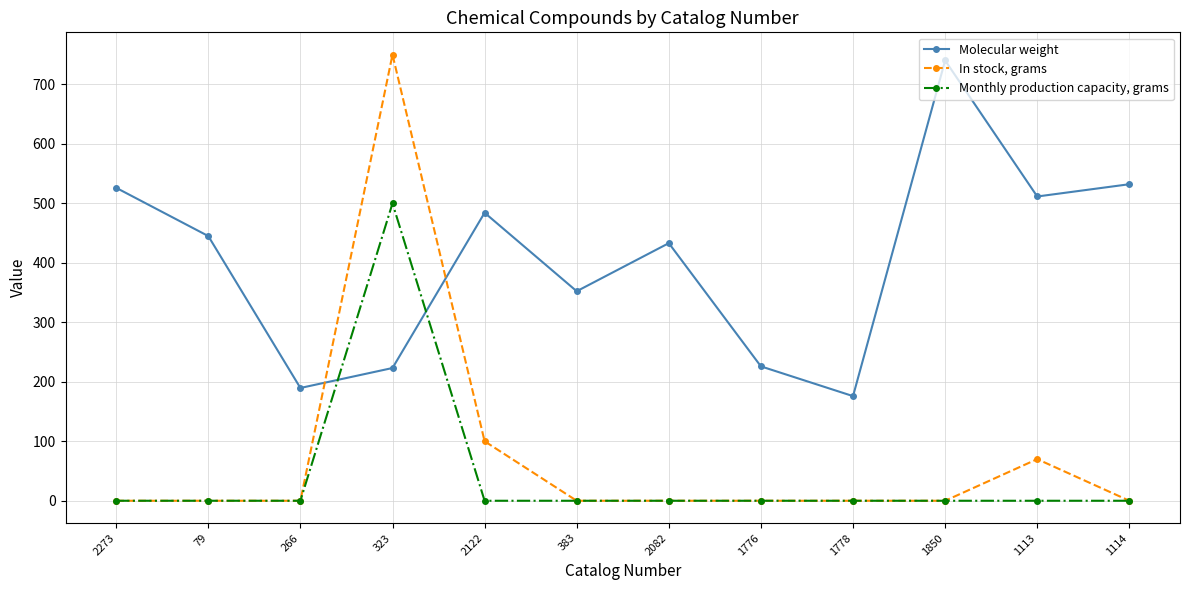

True or false: Monthly production capacity, grams has a value of -201.5 at 2122.

False